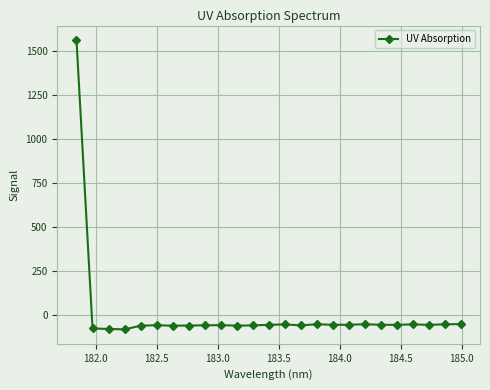

How many lines are shown in the chart?

1